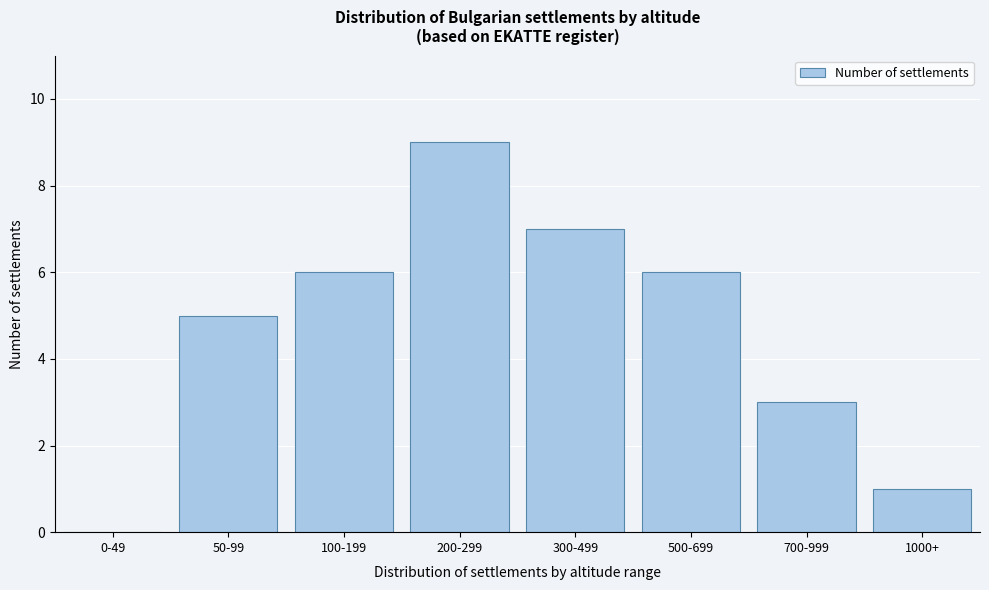

Reading right to left, extract all data points from this chart.

1000+=1	700-999=3	500-699=6	300-499=7	200-299=9	100-199=6	50-99=5	0-49=0